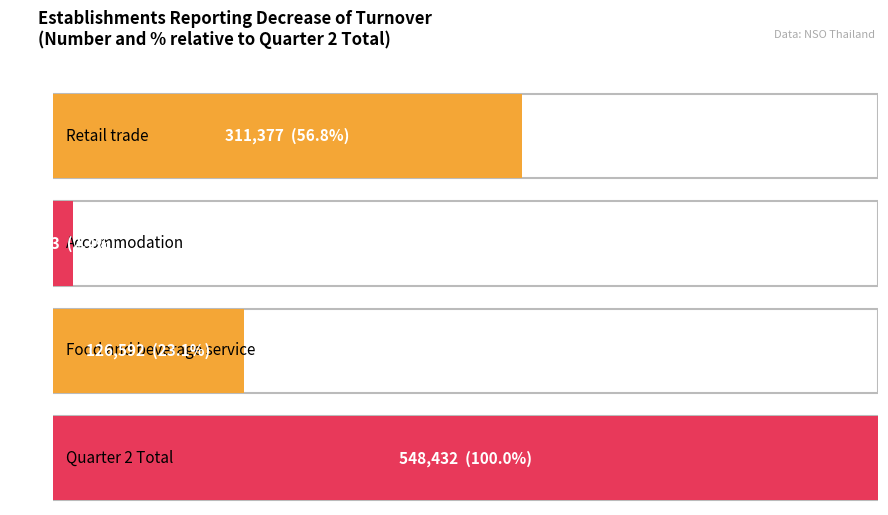

What is the ratio of the value at Quarter 2 Total to the value at Food and beverage service?

4.3